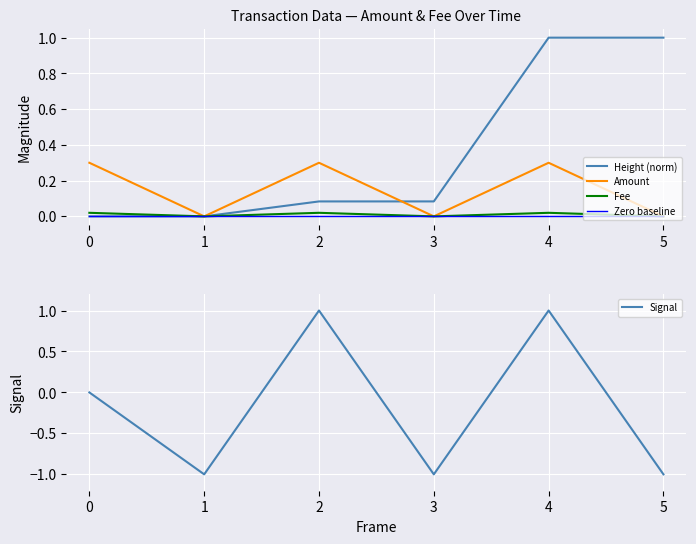

Which series has the widest spread of values?

Signal